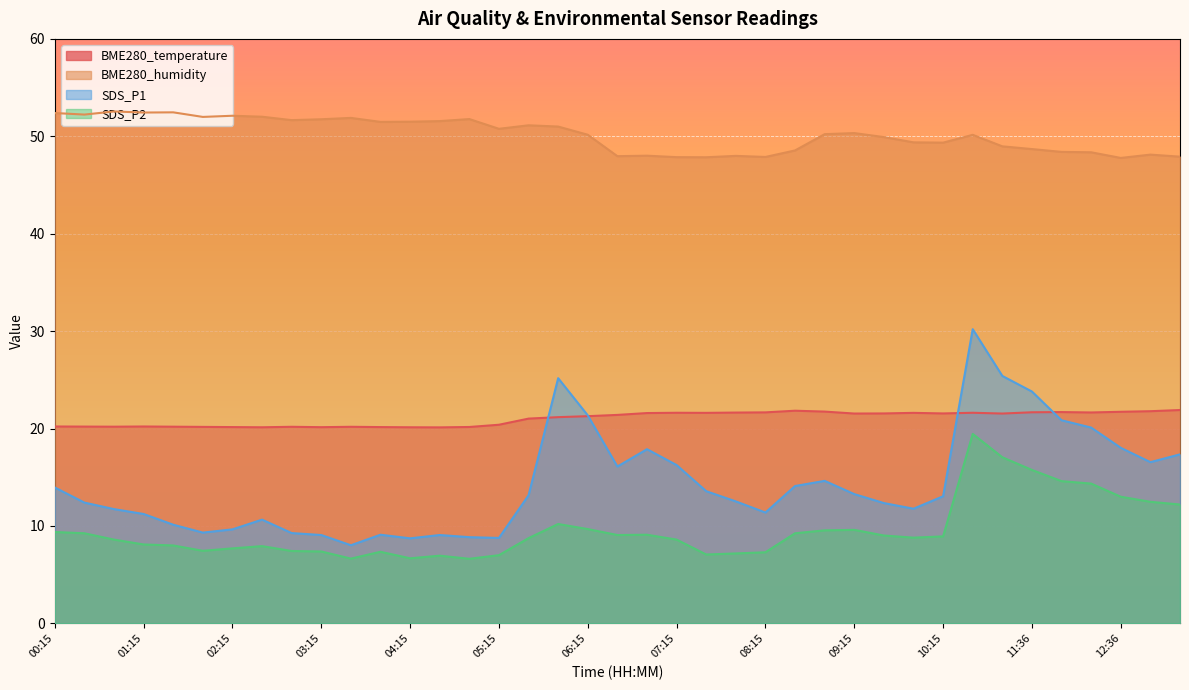

What is the label of the 12th point from the left?

03:55